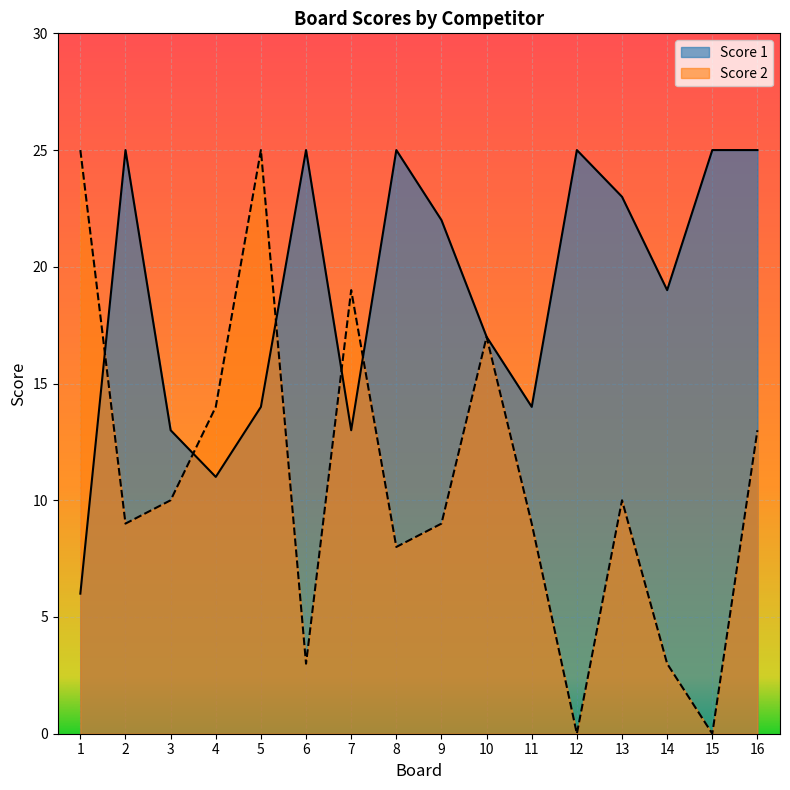

At 6, list the series in order from largest to smallest.

Score 1, Score 2